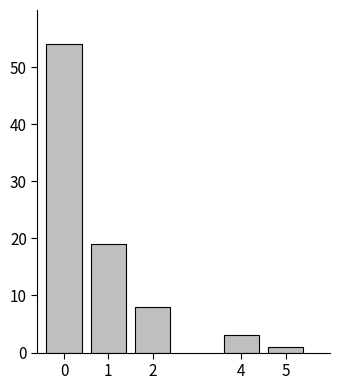

Reading left to right, list all the values displayed in this chart.

54	19	8	3	1